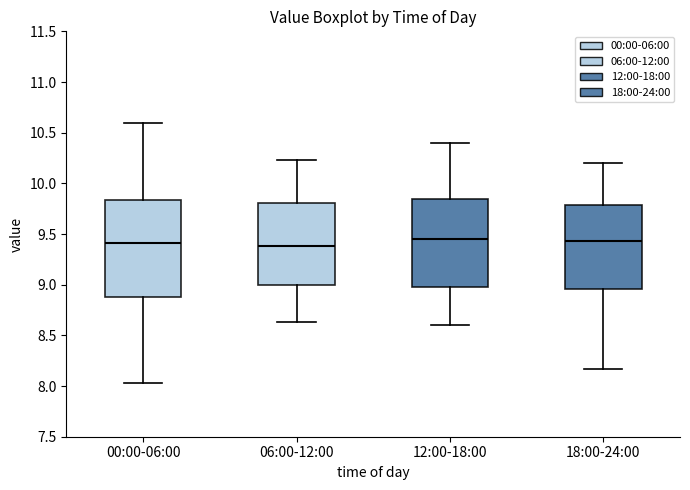

Which box is the tallest, from its lower edge to its upper edge?

00:00-06:00